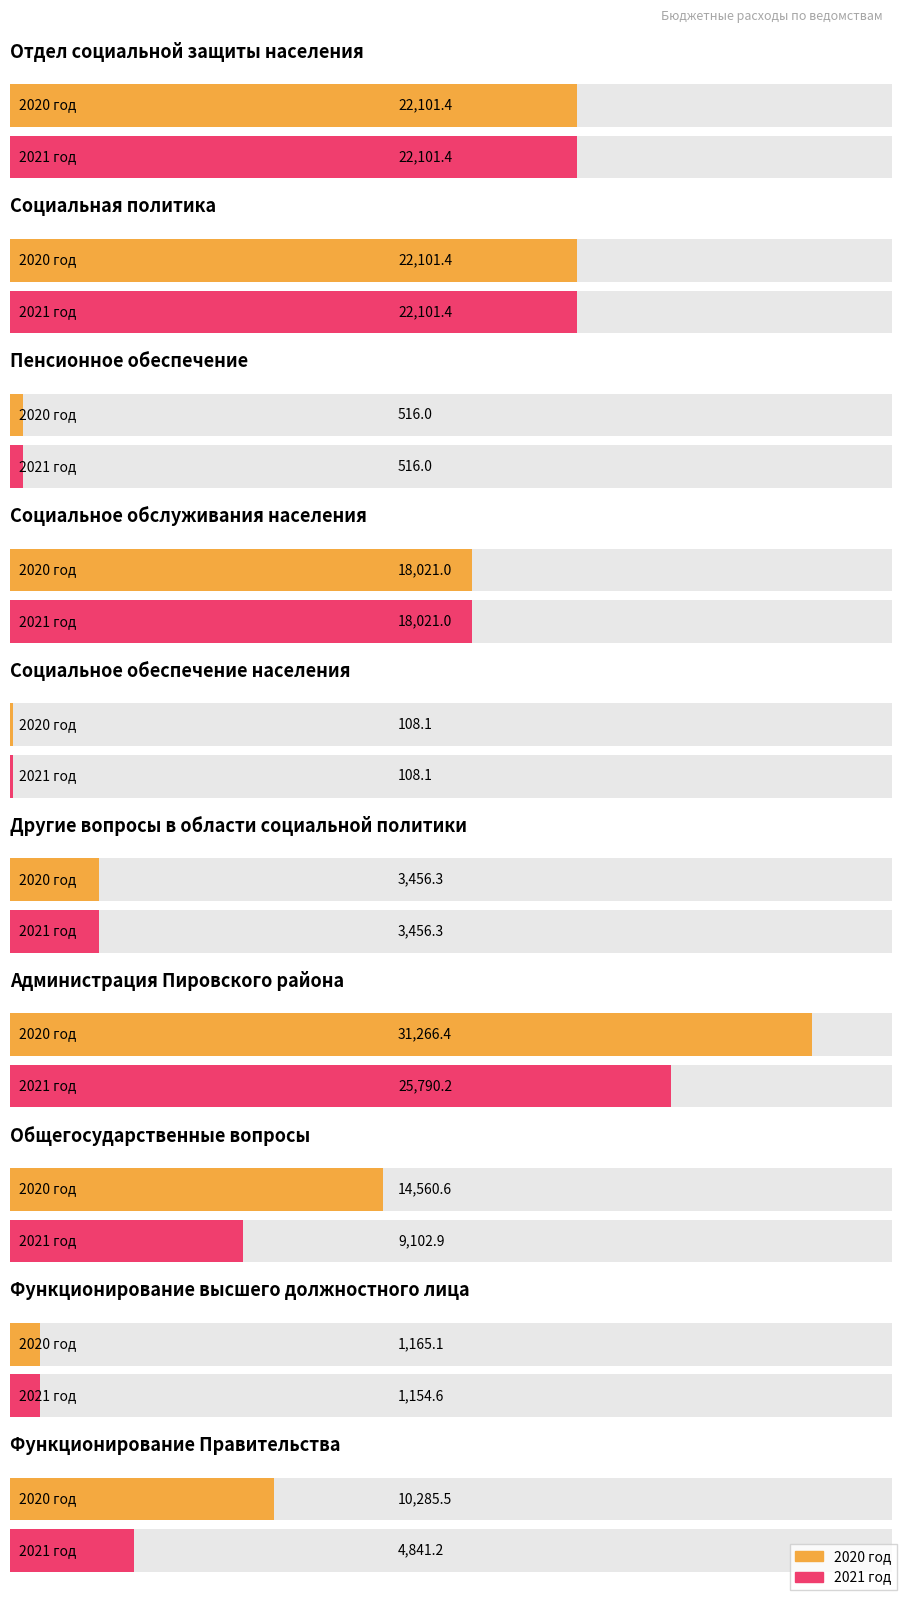

What is the value of the 2020 год bar at the 8th from the left?

14560.6